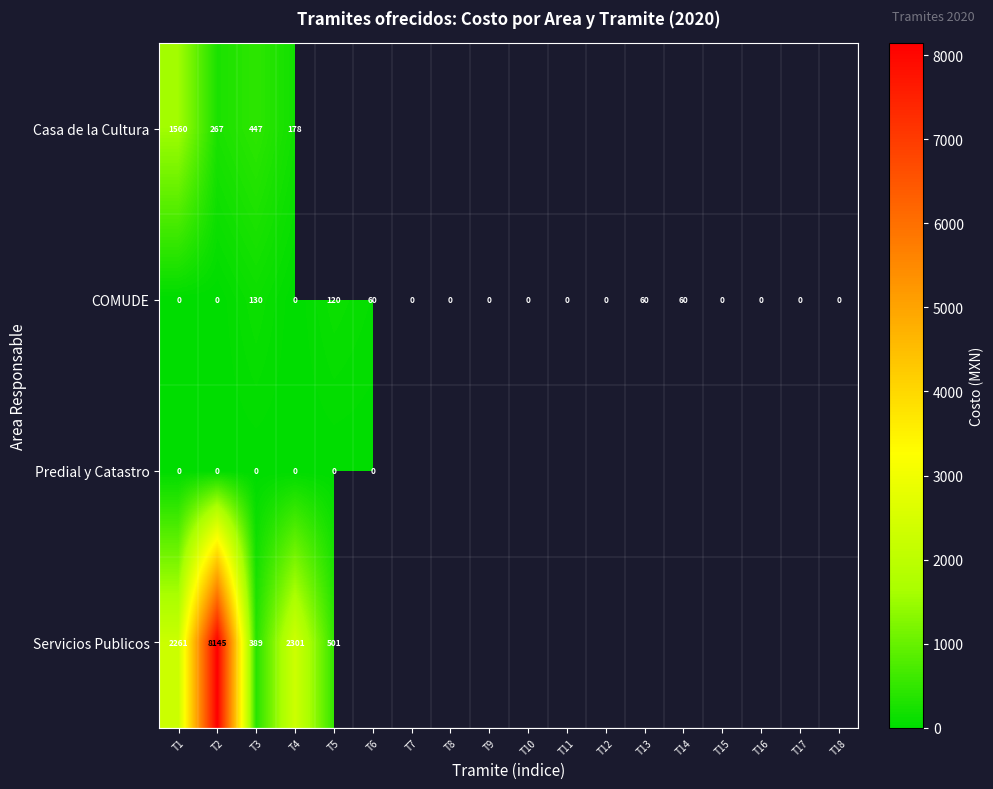

How many distinct data groups are displayed?

4